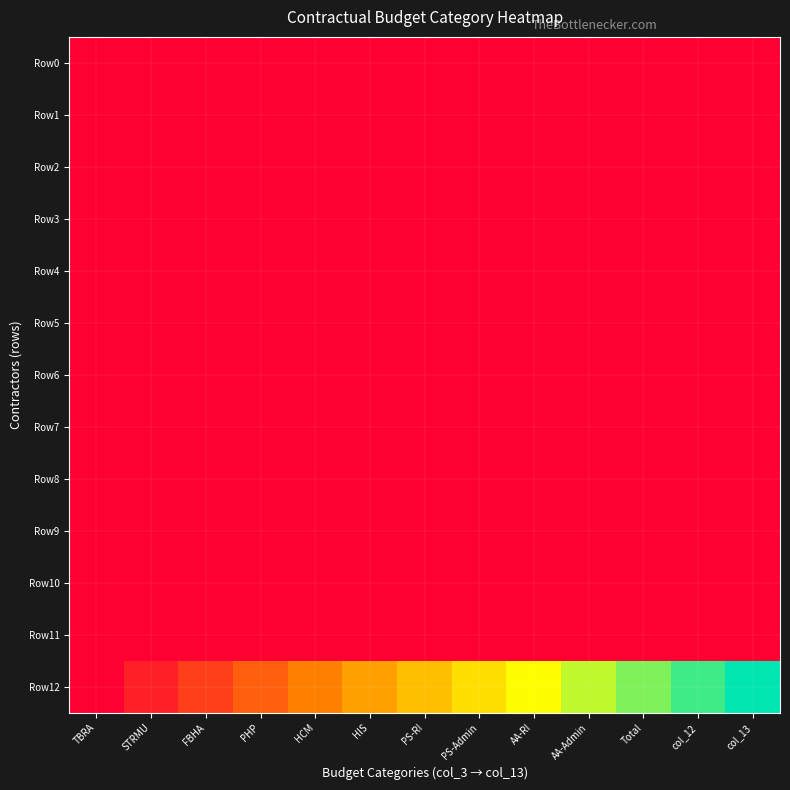

What is the difference between the highest and lowest values at HCM?

333333.0